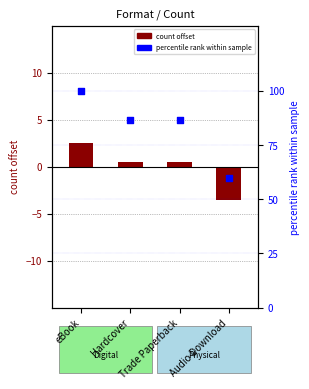

Which series reaches the maximum Y coordinate?

percentile rank